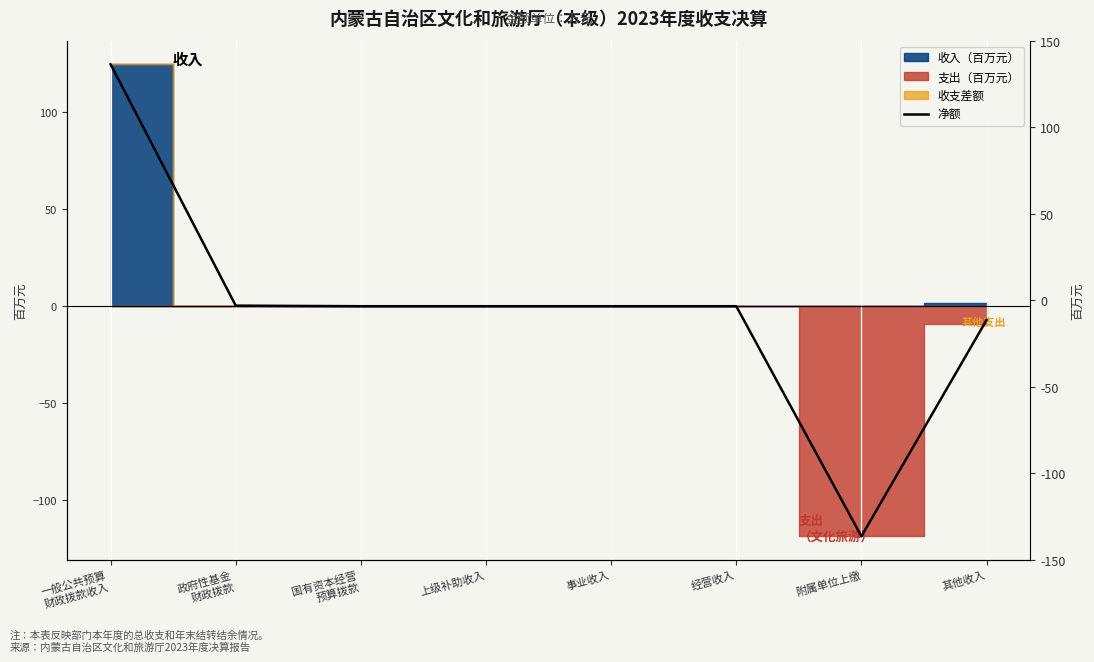

True or false: the data has more than 0 interior local peaks.

False